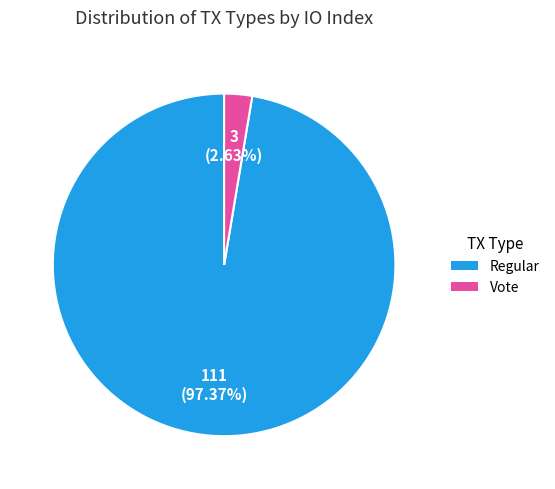

Which slice represents more than half of the pie?

Regular